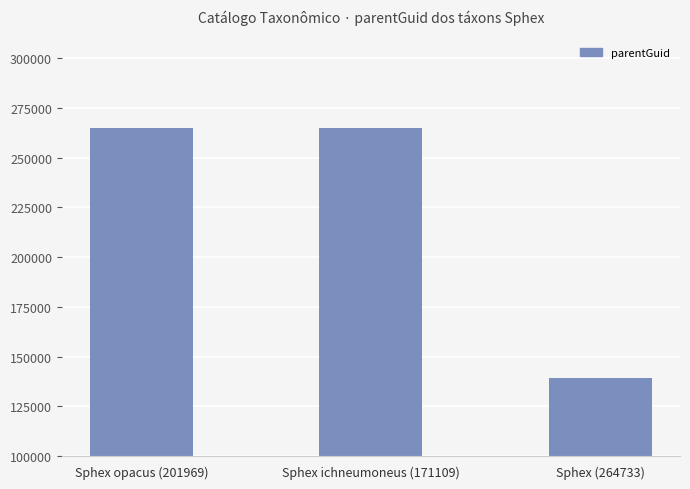

Reading left to right, list all the values displayed in this chart.

Sphex opacus (201969)=264733	Sphex ichneumoneus (171109)=264733	Sphex (264733)=139349